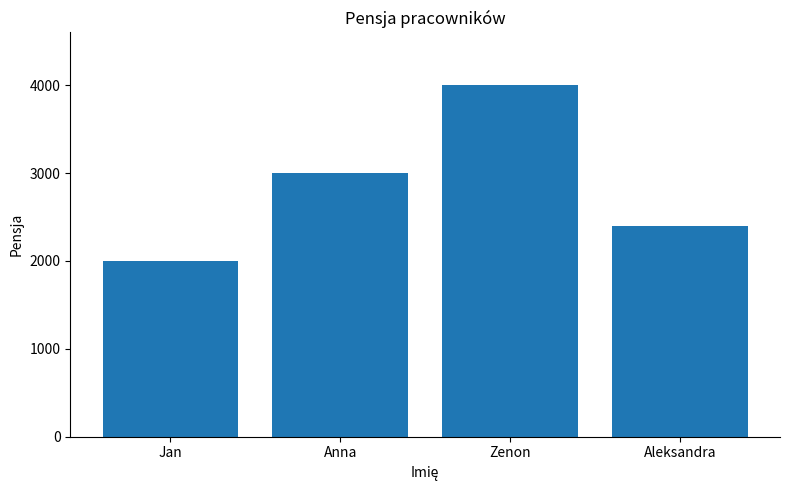

What is the difference between the values at Zenon and Jan?

2000